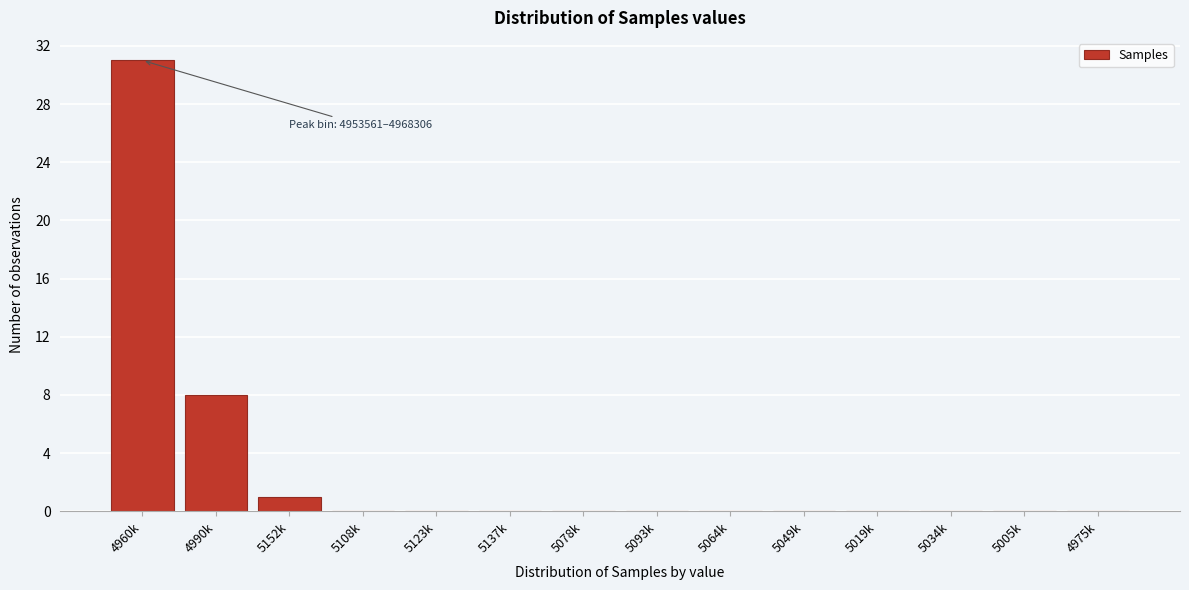

Reading right to left, extract all data points from this chart.

4975k=0	5005k=0	5034k=0	5019k=0	5049k=0	5064k=0	5093k=0	5078k=0	5137k=0	5123k=0	5108k=0	5152k=1	4990k=8	4960k=31